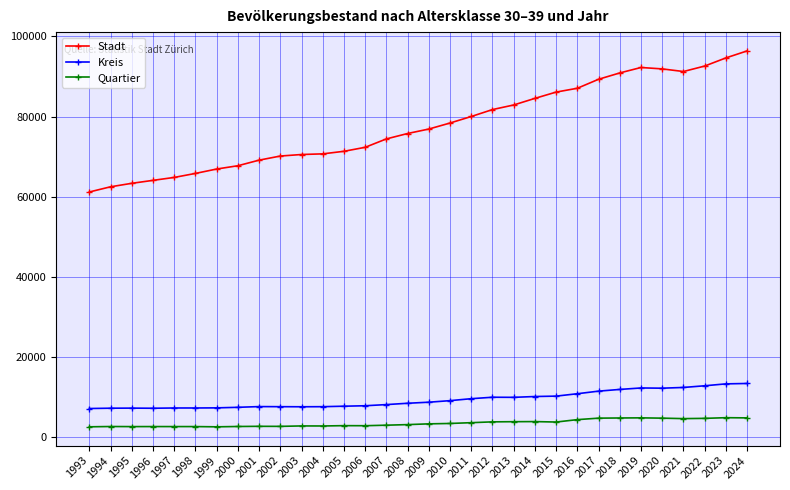

What is the difference between the maximum and minimum values in the Kreis series?

6258